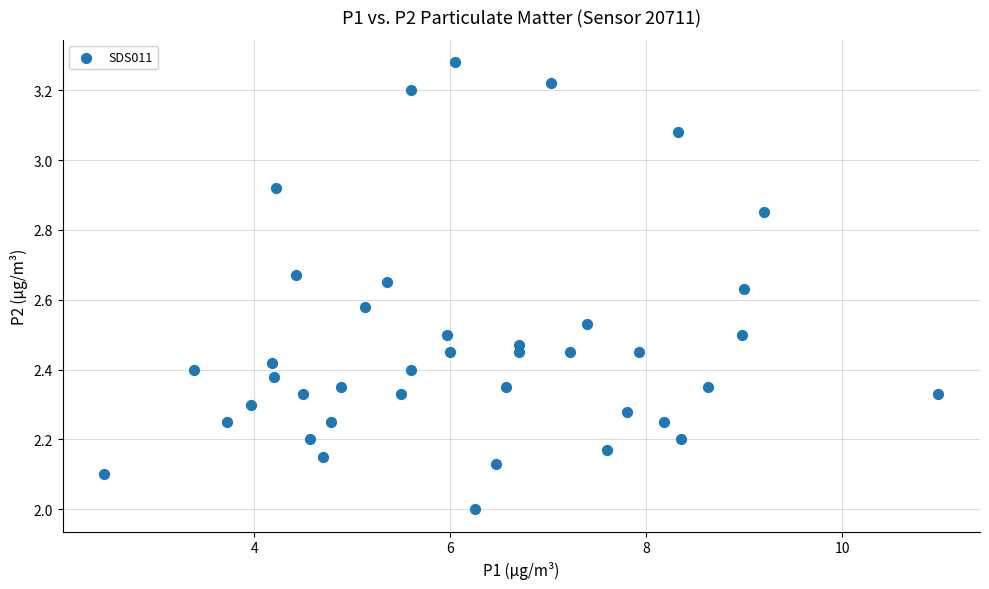

What is the range of X values (max minus min)?

8.5